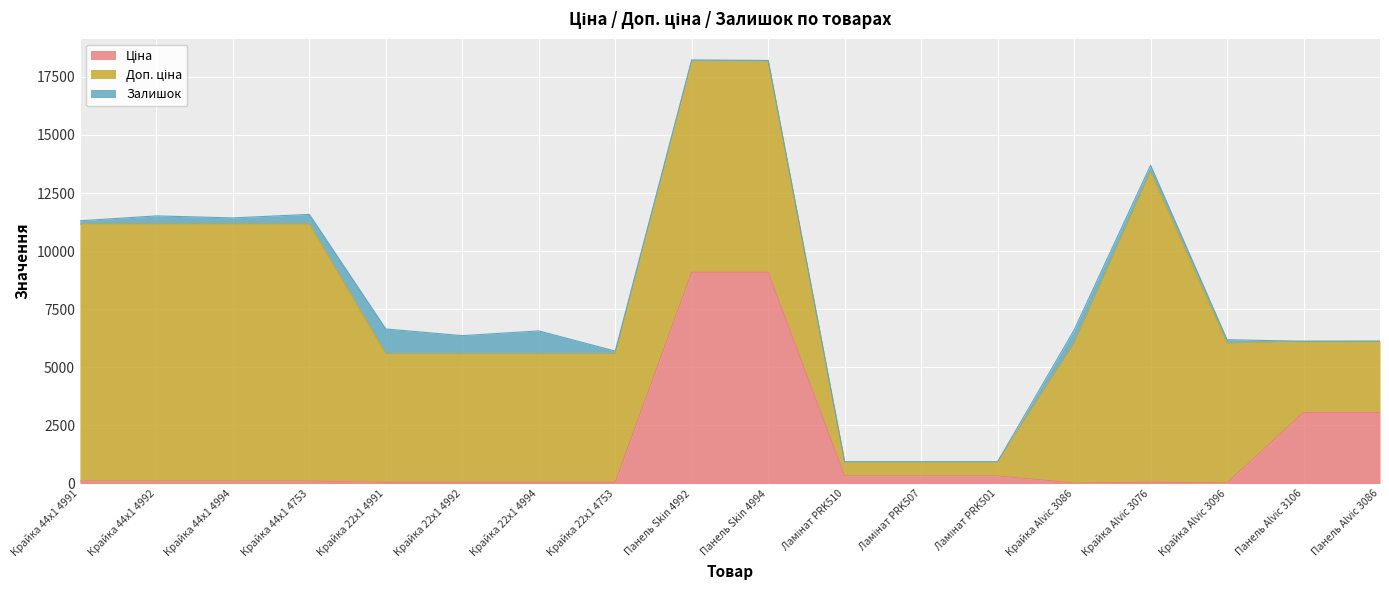

What is the total value across all series at Крайка 22x1 4994?

6568.3